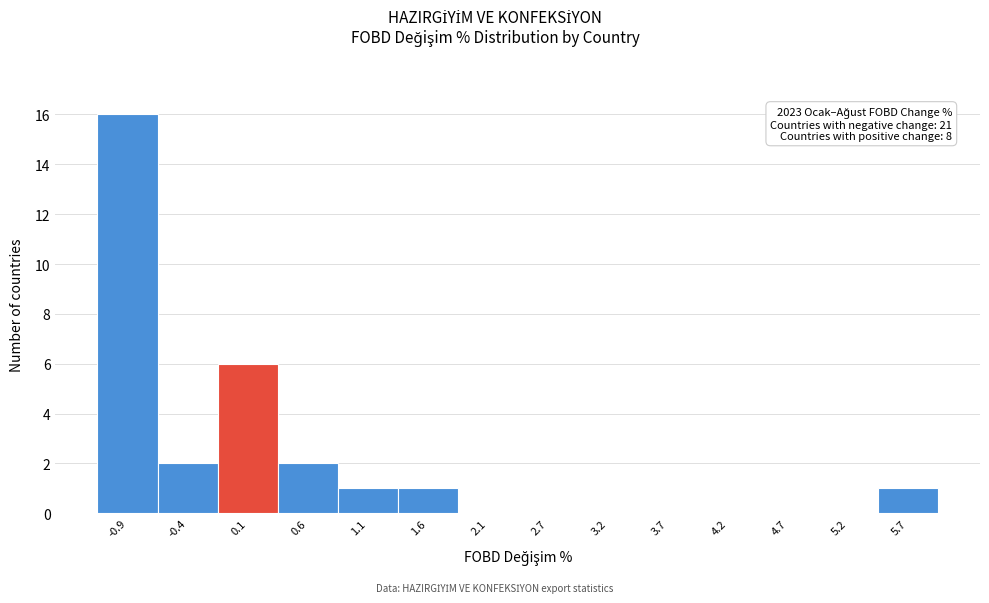

Which range on the x-axis has the tallest bar?

-1.2 to -0.7